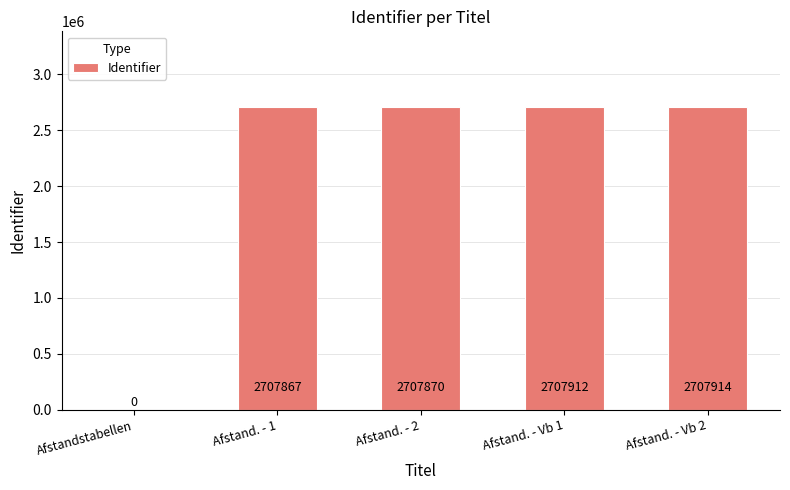

Is it true that the value at Afstand. - 1 is 2707867?

True